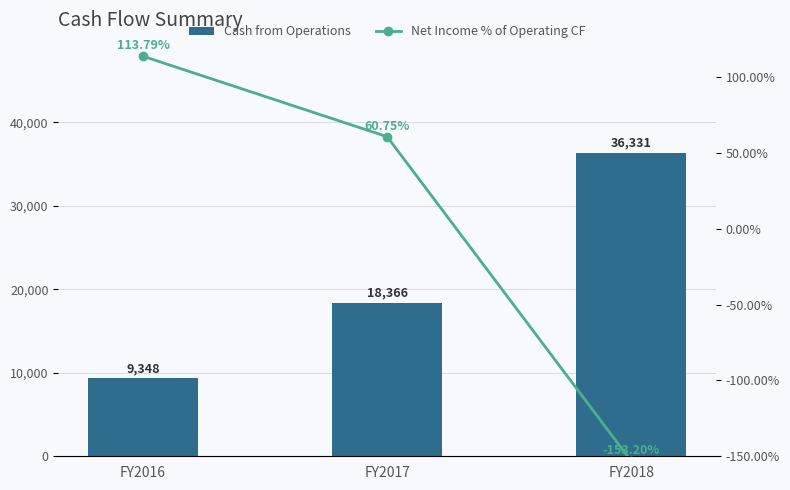

What is the highest value of the Net Income % of Operating CF series?

113.8